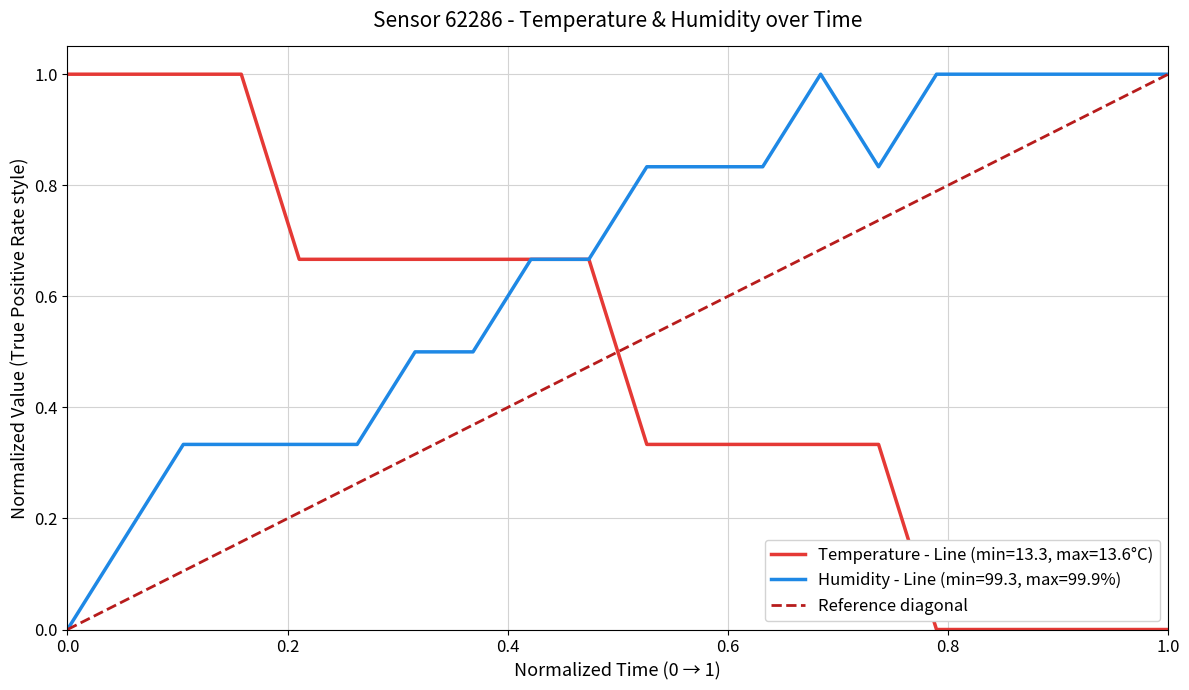

The Temperature - Line (min=13.3, max=13.6°C) series shows 1.5 at 0.0. True or false?

False